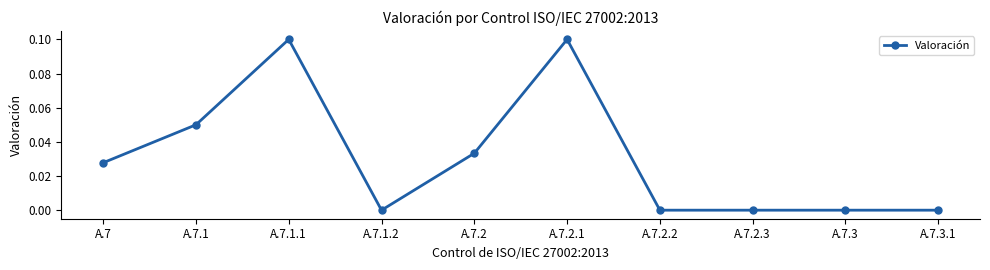

What is the sum of all values?

0.3